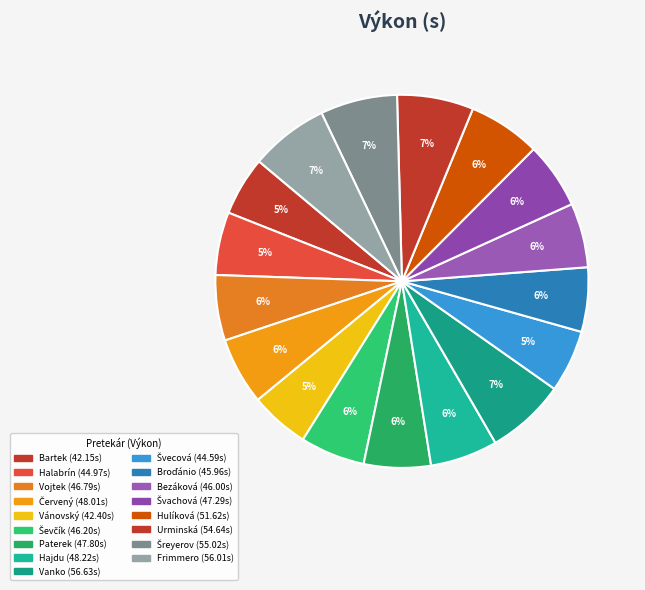

How many segments does this pie chart have?

17